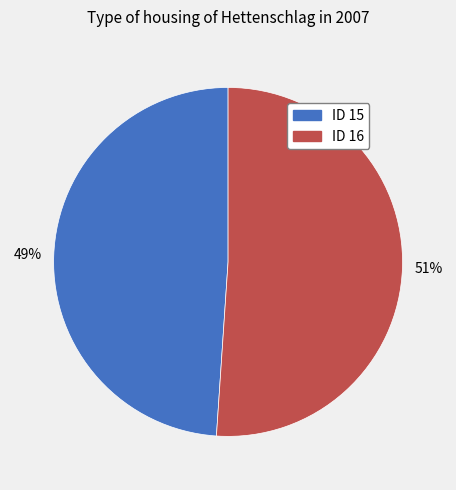

True or false: ID 16 accounts for 40% of the total.

False